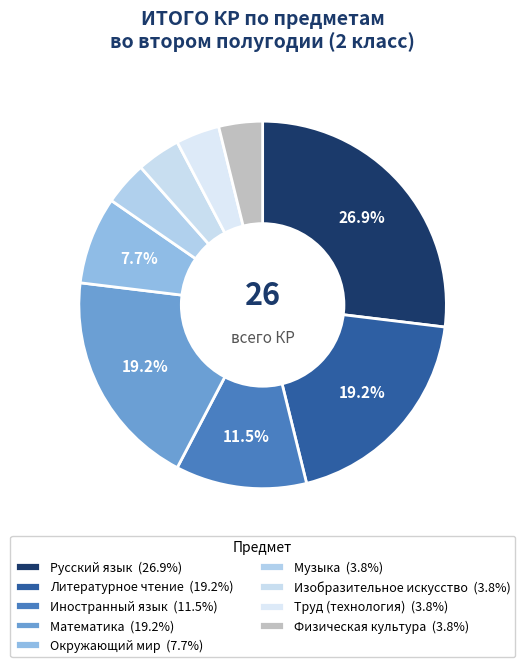

Is the sum of Литературное чтение and Окружающий мир greater than half?

No